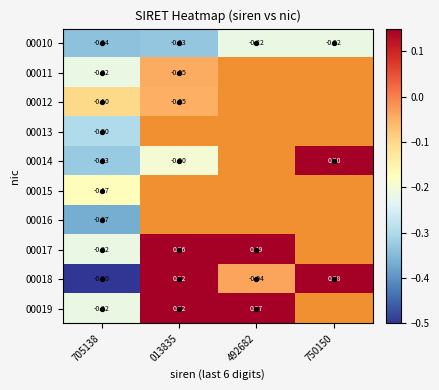

Which series has the widest spread of values?

00018